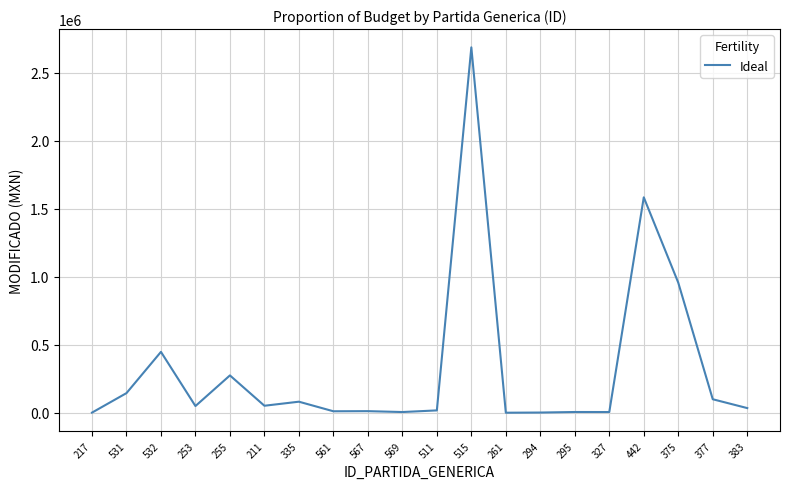

What is the difference between the maximum and minimum values?

2685341.7